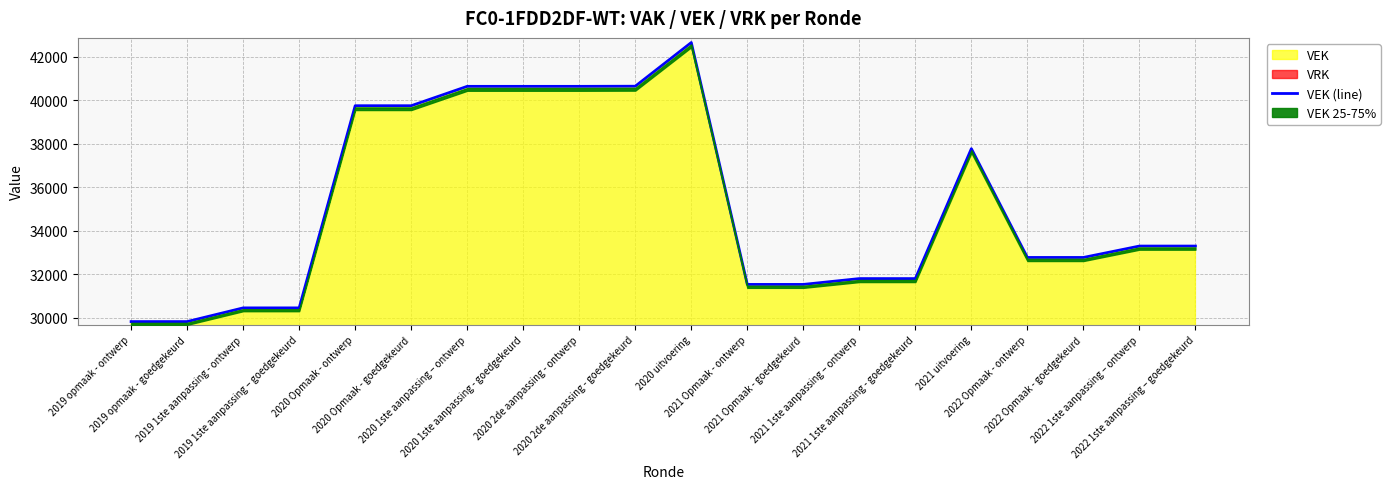

Reading left to right, what are all the values shown in this chart?

2019 opmaak - ontwerp=29825	2019 opmaak - goedgekeurd=29825	2019 1ste aanpassing - ontwerp=30455	2019 1ste aanpassing – goedgekeurd=30455	2020 Opmaak - ontwerp=39752	2020 Opmaak - goedgekeurd=39752	2020 1ste aanpassing – ontwerp=40643	2020 1ste aanpassing - goedgekeurd=40643	2020 2de aanpassing - ontwerp=40643	2020 2de aanpassing - goedgekeurd=40649	2020 uitvoering=42658	2021 Opmaak - ontwerp=31534	2021 Opmaak - goedgekeurd=31534	2021 1ste aanpassing – ontwerp=31802	2021 1ste aanpassing - goedgekeurd=31802	2021 uitvoering=37777	2022 Opmaak - ontwerp=32774	2022 Opmaak - goedgekeurd=32774	2022 1ste aanpassing – ontwerp=33298	2022 1ste aanpassing – goedgekeurd=33298